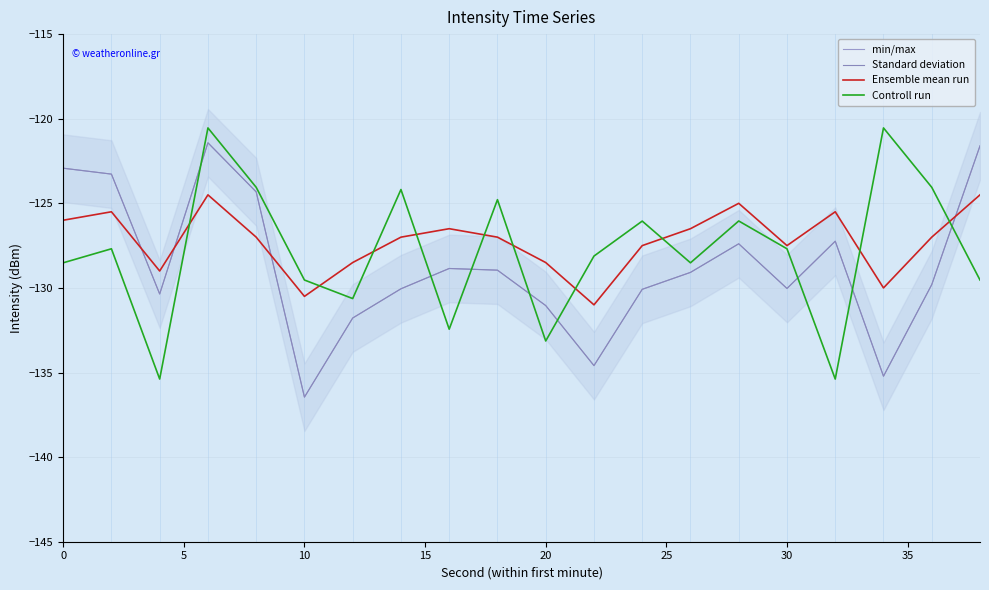

In Ensemble mean run, how many points are lower than both neighbors (excluding endpoints)?

5